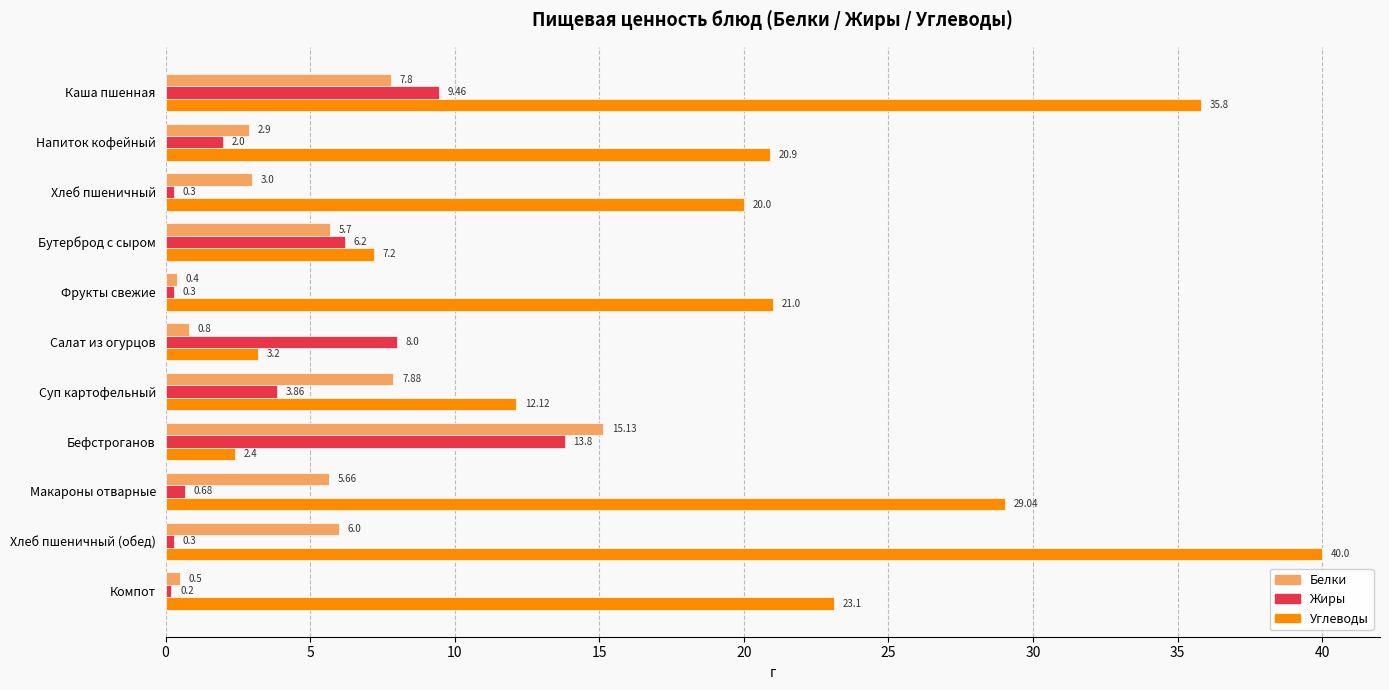

At which category does the chart reach its peak across all series?

Хлеб пшеничный (обед)